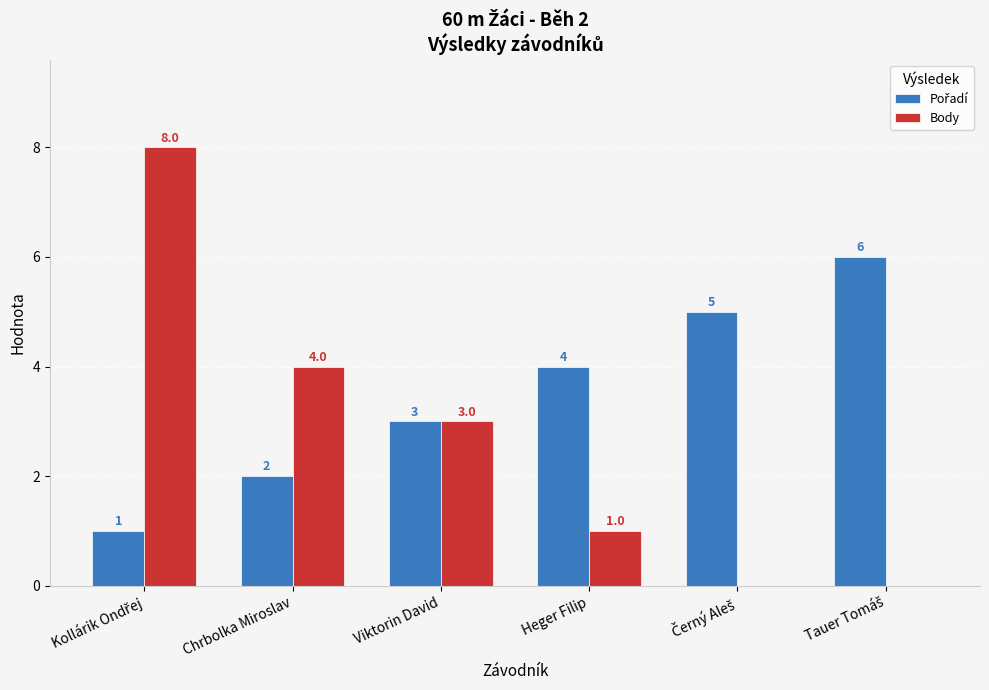

What is the greatest value displayed?

8